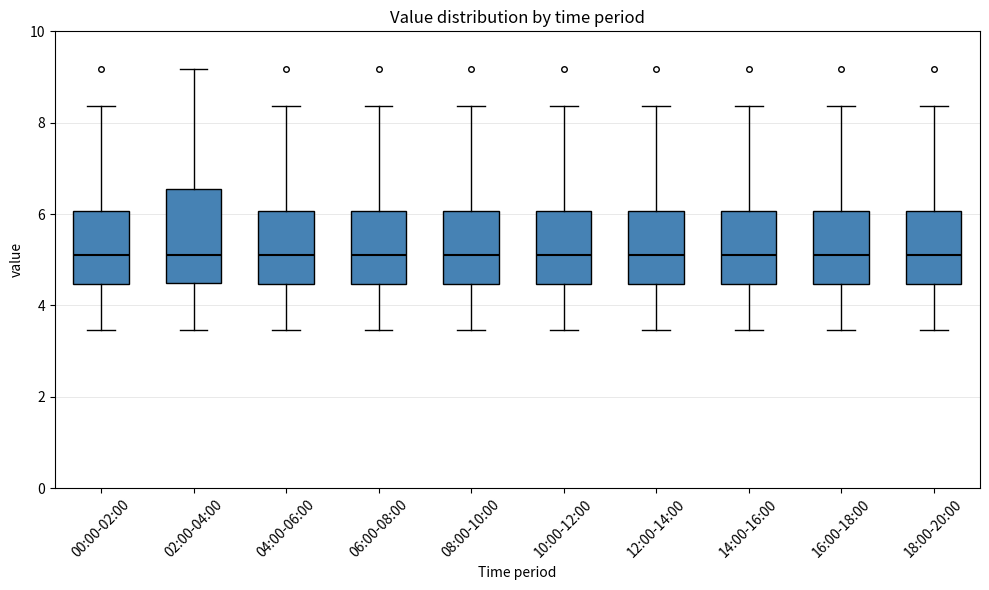

Reading left to right, transcribe this box plot: for each box, give where its median line is, the range the box spans, and where its two whiskers end, as read against the y-axis. The values are not printed on the chart, so give them approximately, as read against the axis.

00:00-02:00: median 5.2, box 4.4 to 6.0, whiskers 3.4 to 8.4
02:00-04:00: median 5.2, box 4.6 to 6.6, whiskers 3.4 to 9.2
04:00-06:00: median 5.2, box 4.4 to 6.0, whiskers 3.4 to 8.4
06:00-08:00: median 5.2, box 4.4 to 6.0, whiskers 3.4 to 8.4
08:00-10:00: median 5.2, box 4.4 to 6.0, whiskers 3.4 to 8.4
10:00-12:00: median 5.2, box 4.4 to 6.0, whiskers 3.4 to 8.4
12:00-14:00: median 5.2, box 4.4 to 6.0, whiskers 3.4 to 8.4
14:00-16:00: median 5.2, box 4.4 to 6.0, whiskers 3.4 to 8.4
16:00-18:00: median 5.2, box 4.4 to 6.0, whiskers 3.4 to 8.4
18:00-20:00: median 5.2, box 4.4 to 6.0, whiskers 3.4 to 8.4